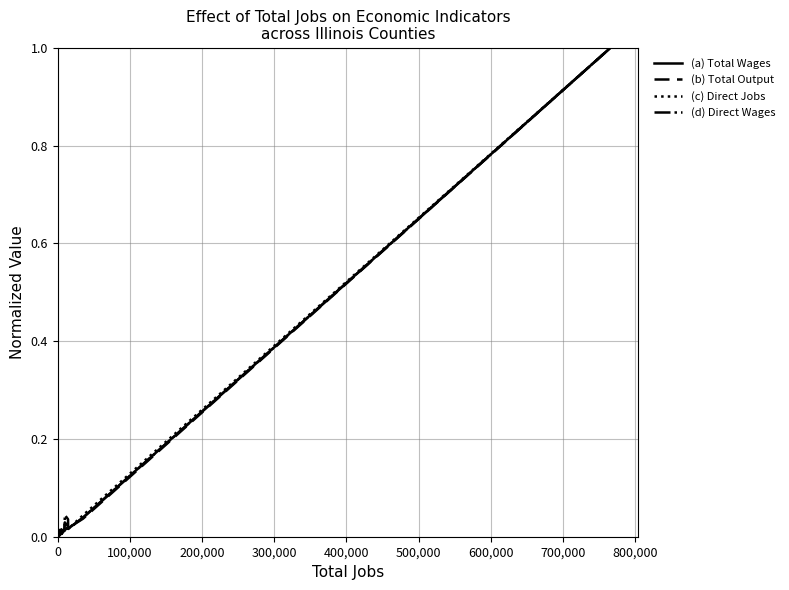

What is the maximum value shown in the chart?

1.0